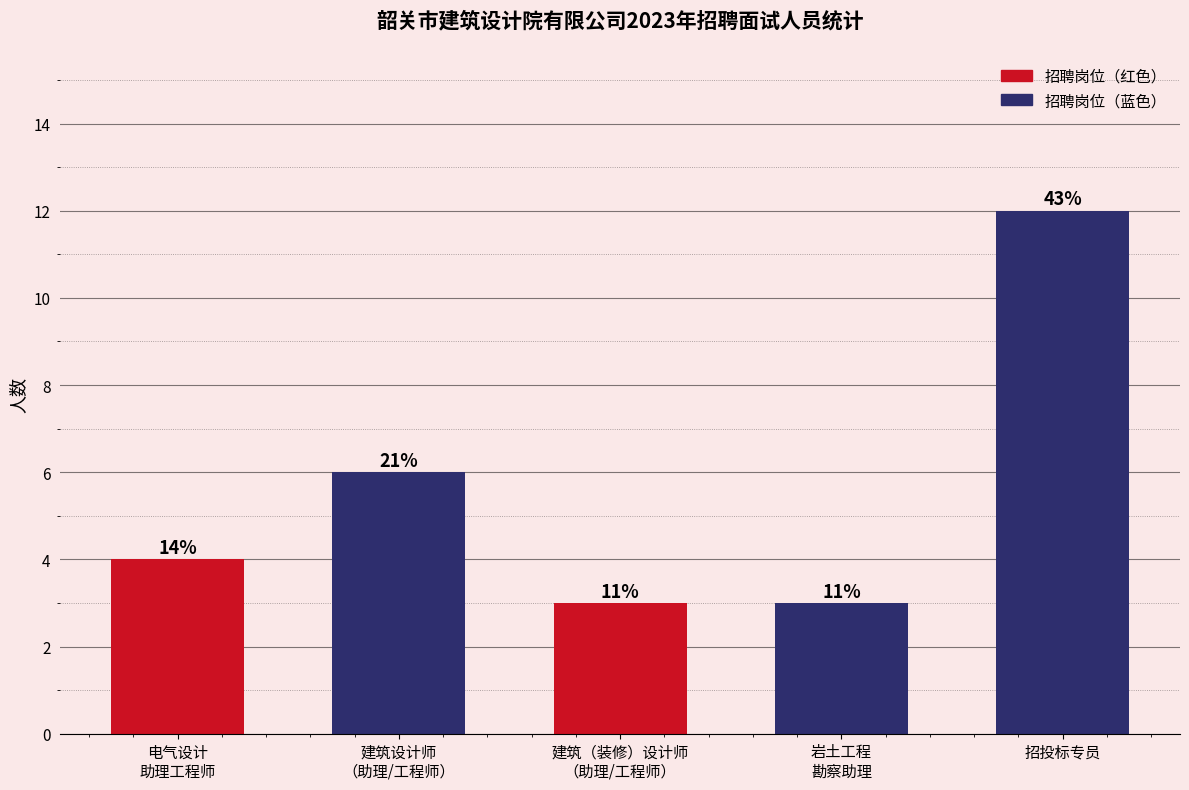

Are the bars horizontal?

No